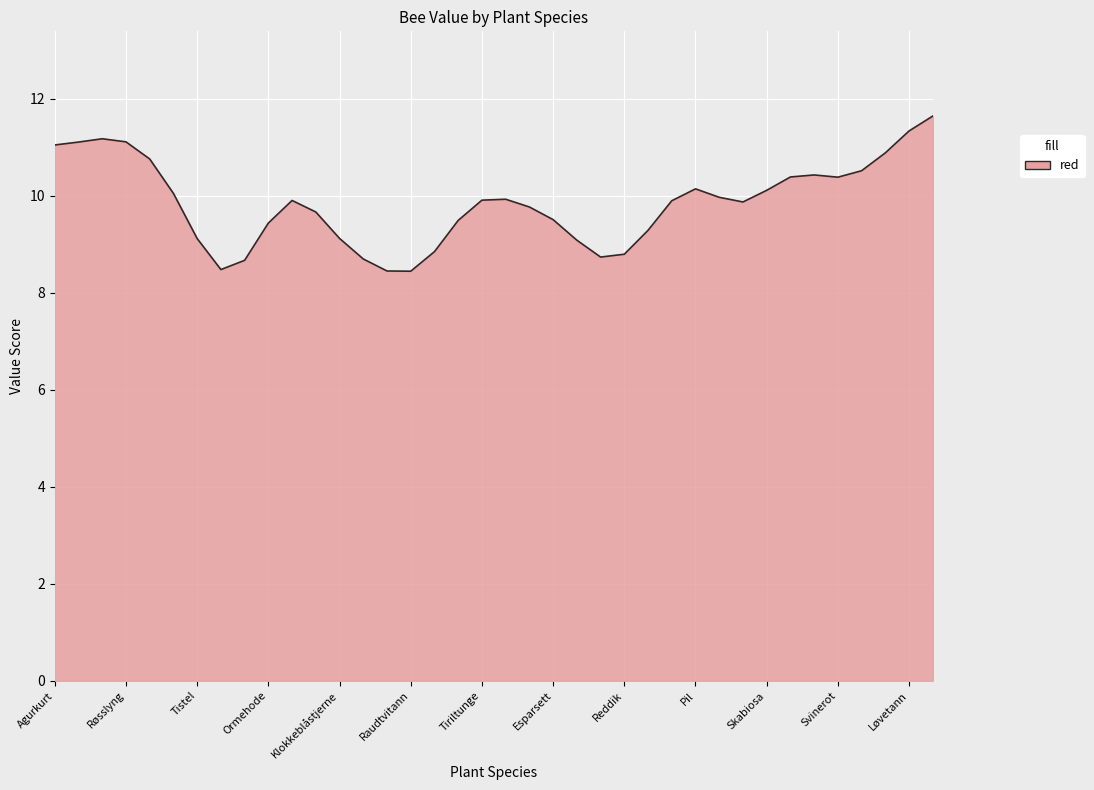

What is the maximum value shown in the chart?

11.6